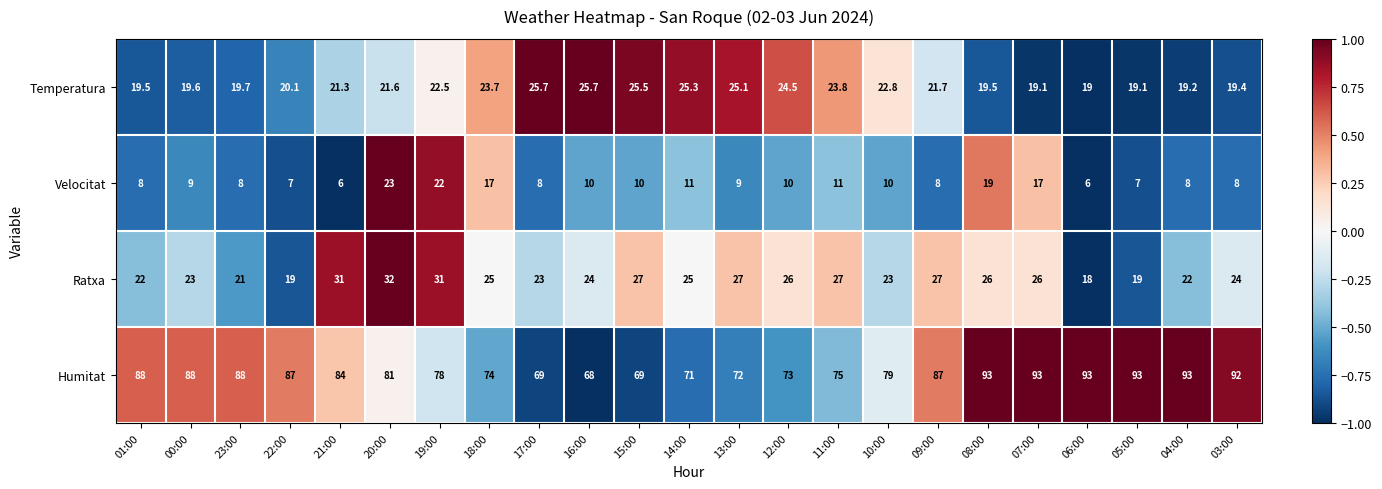

What is the highest value of the Temperatura series?

25.7